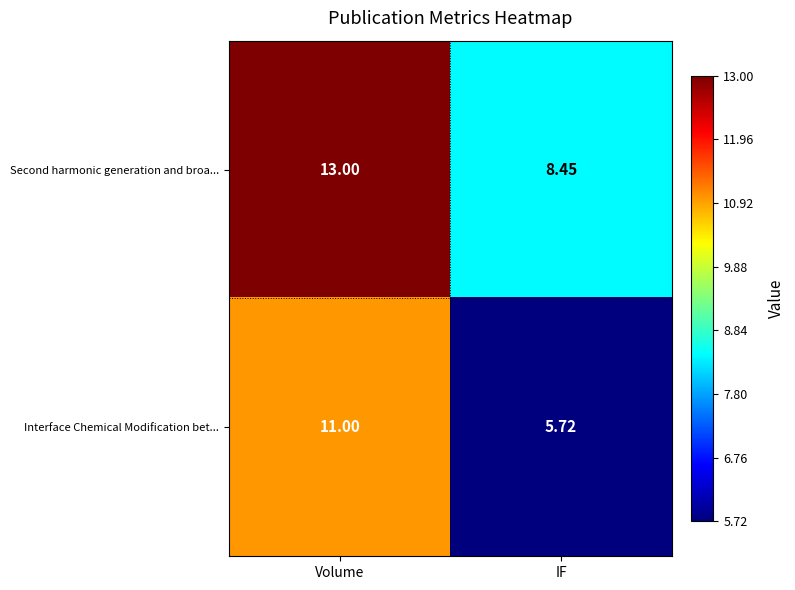

Count the number of data series in this chart.

2